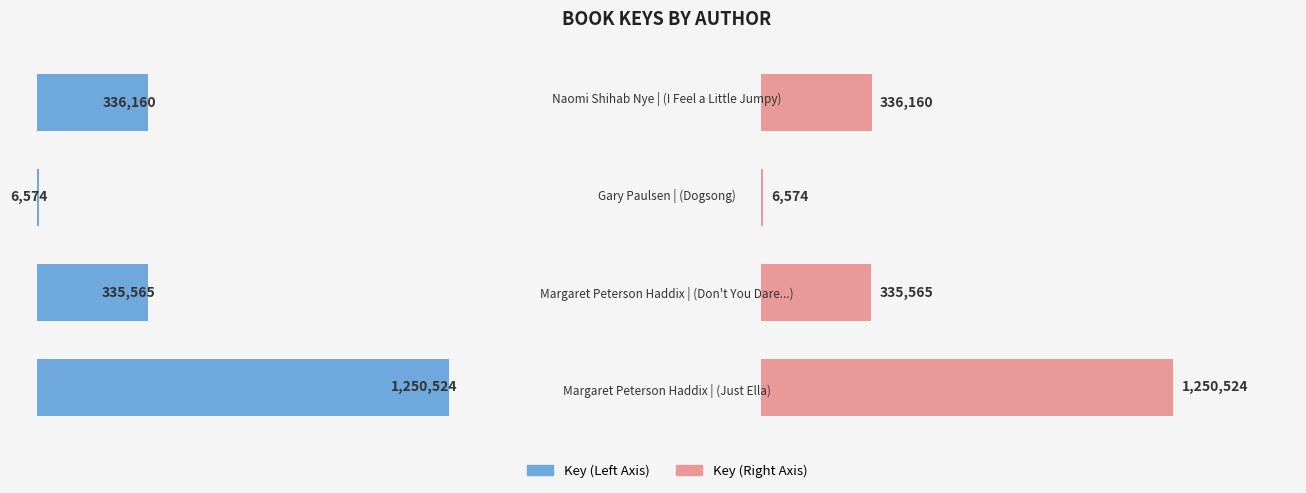

Is it true that Key (Right) equals 1250524 at 0?

True